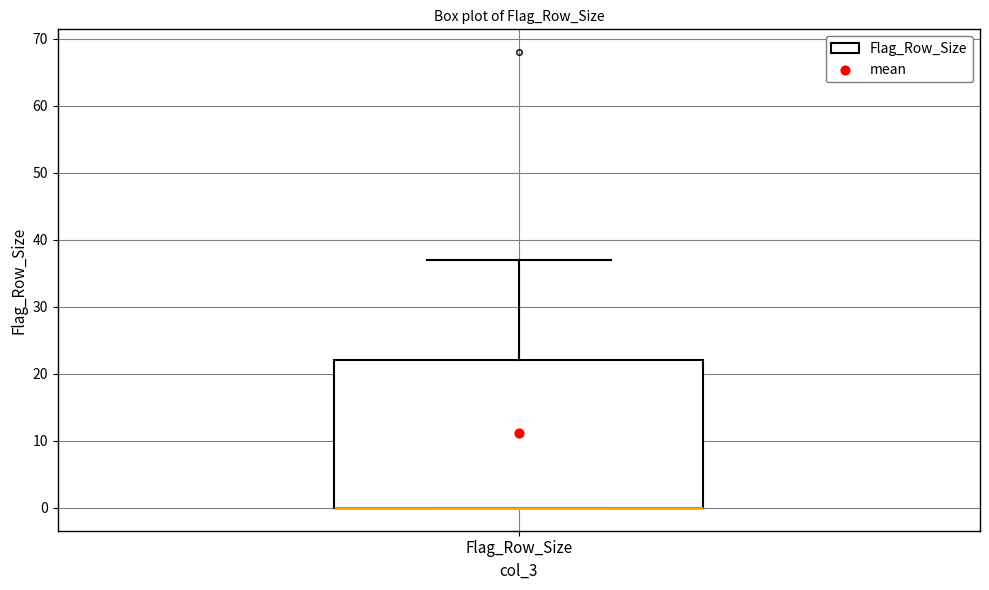

Read this box plot against the y-axis: the position of the median line, the range covered by the box, and the ends of both whiskers. The values are not printed on the chart, so give them approximately, as read against the axis.

median 0 (drawn on the box's lower edge), box 0 to 22, whiskers 0 to 37